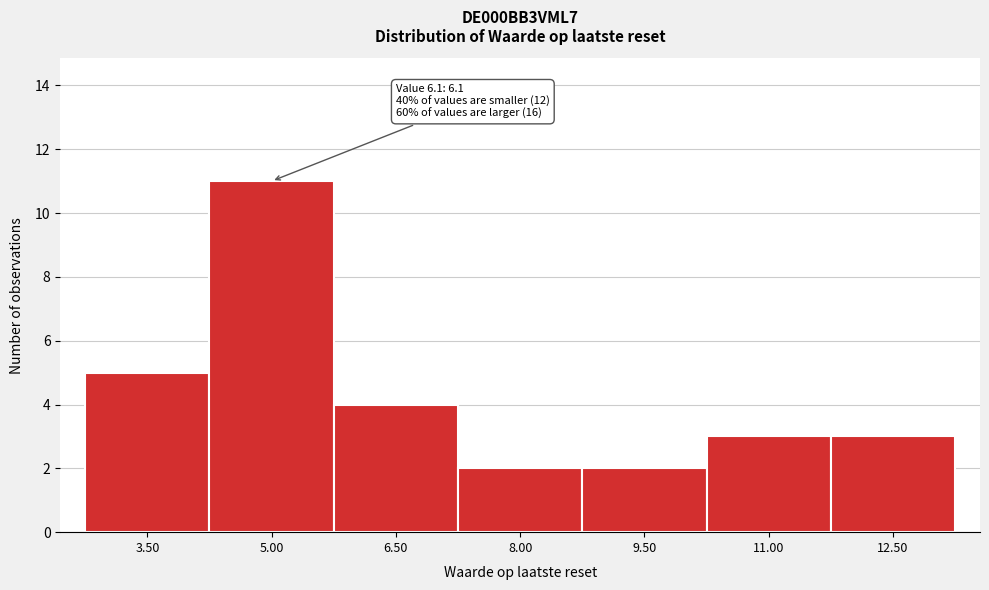

Reading right to left, transcribe all the data shown in this chart.

12.50=3	11.00=3	9.50=2	8.00=2	6.50=4	5.00=11	3.50=5